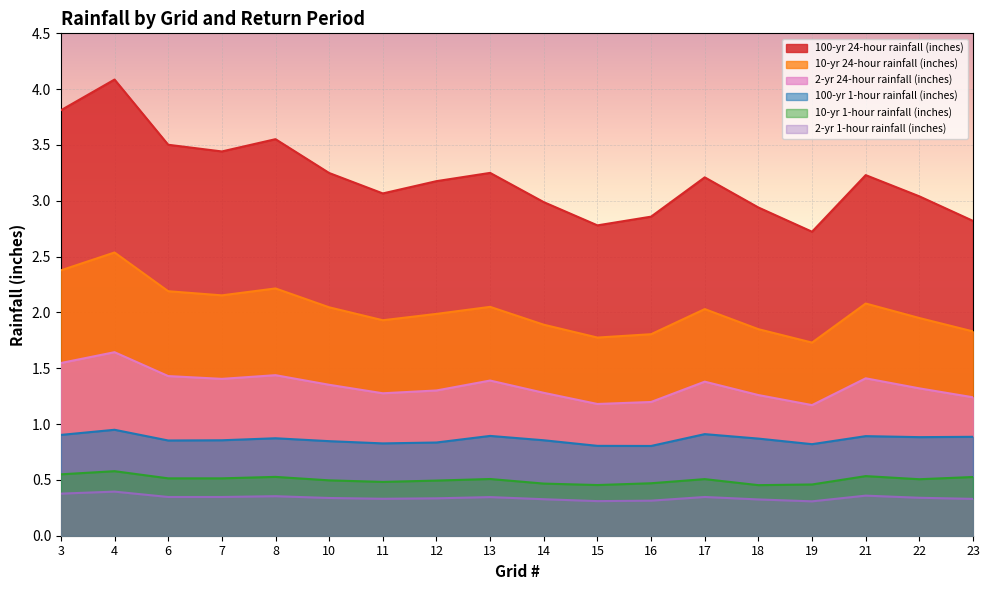

What is the total value across all series at 10?

8.3